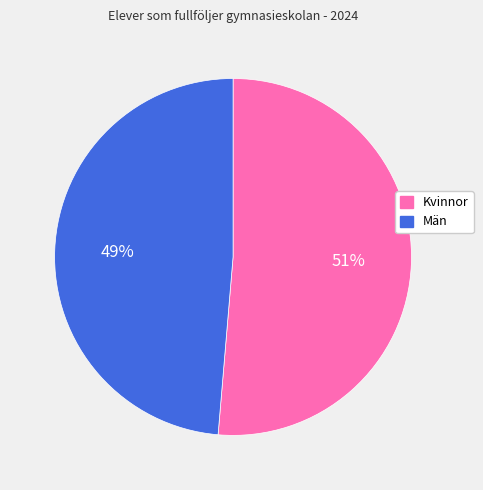

To the nearest percent, what is the combined percentage of Män and Kvinnor?

100%